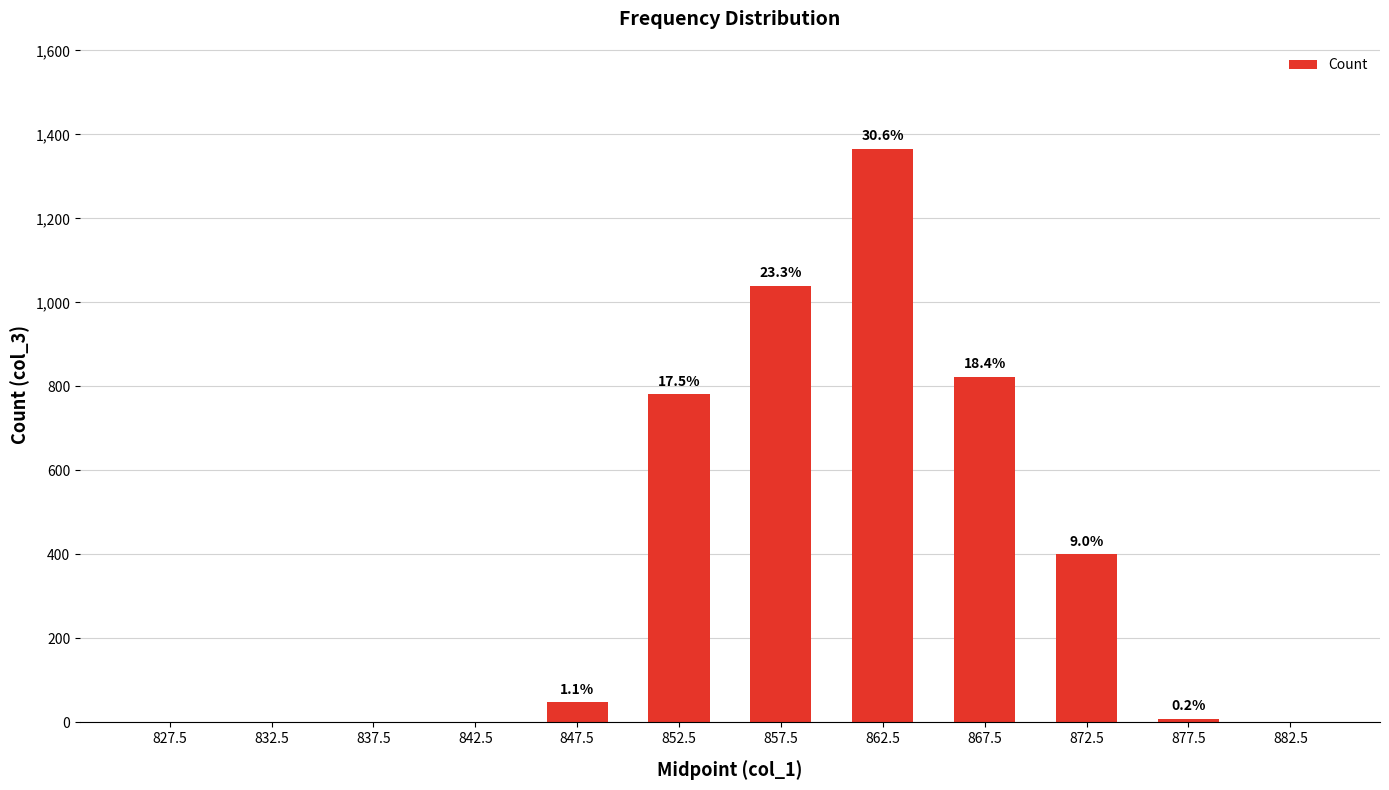

What is the maximum value shown in the chart?

1365